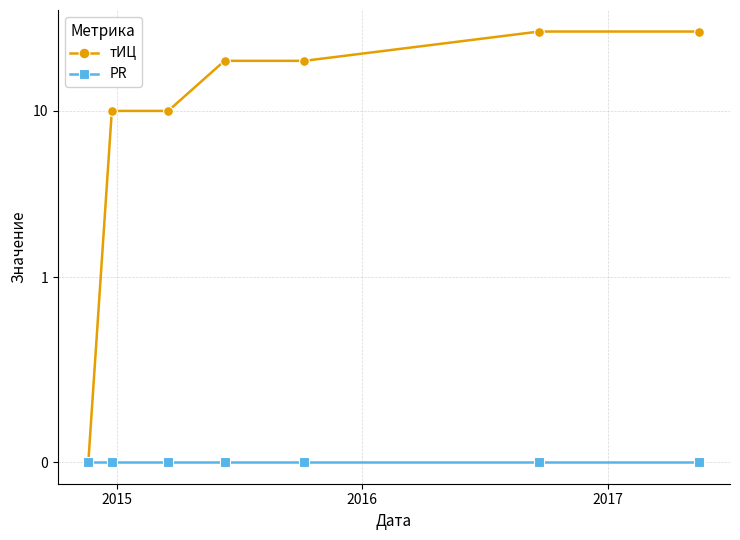

How many lines are shown in the chart?

2